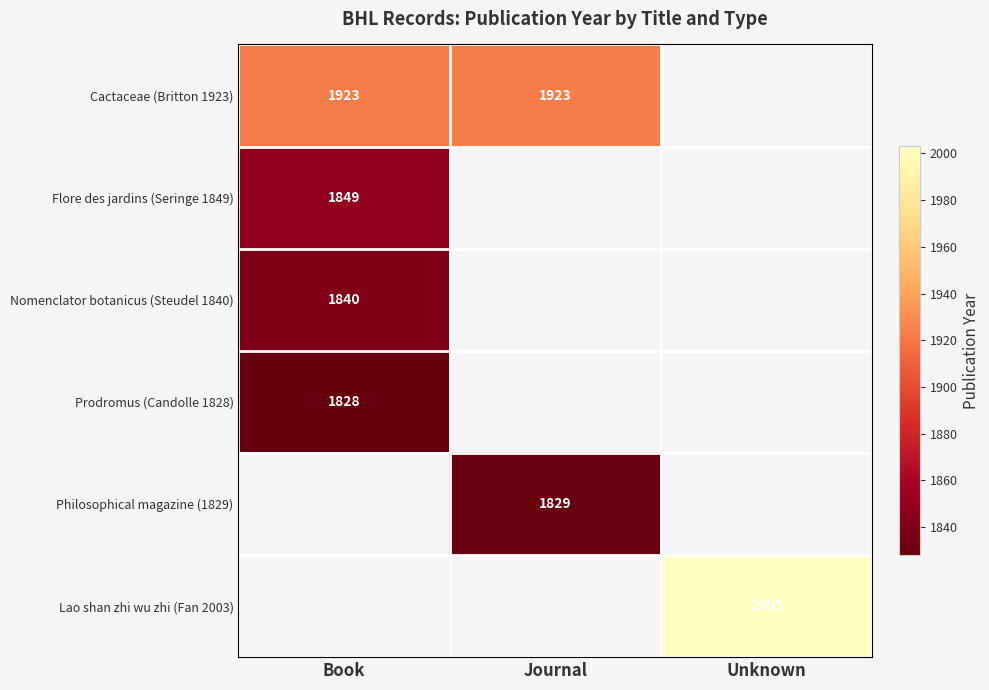

The value of Cactaceae (Britton 1923) at Journal is 699. True or false?

False